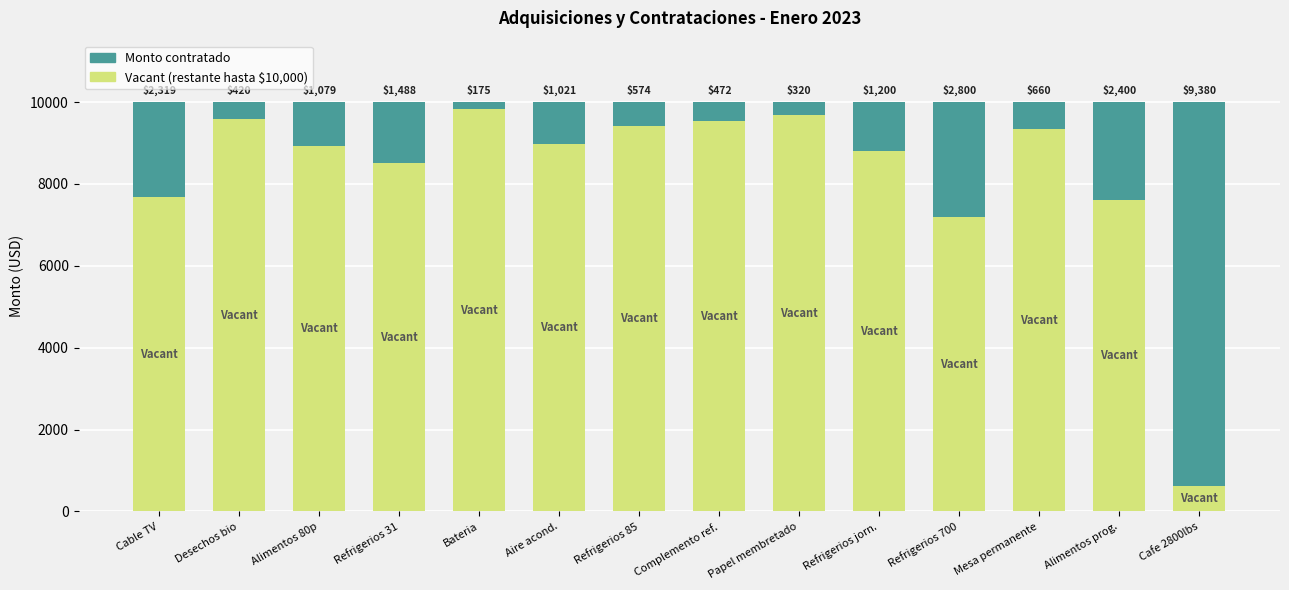

What is the total value across all series at Refrigerios jorn.?

10000.0